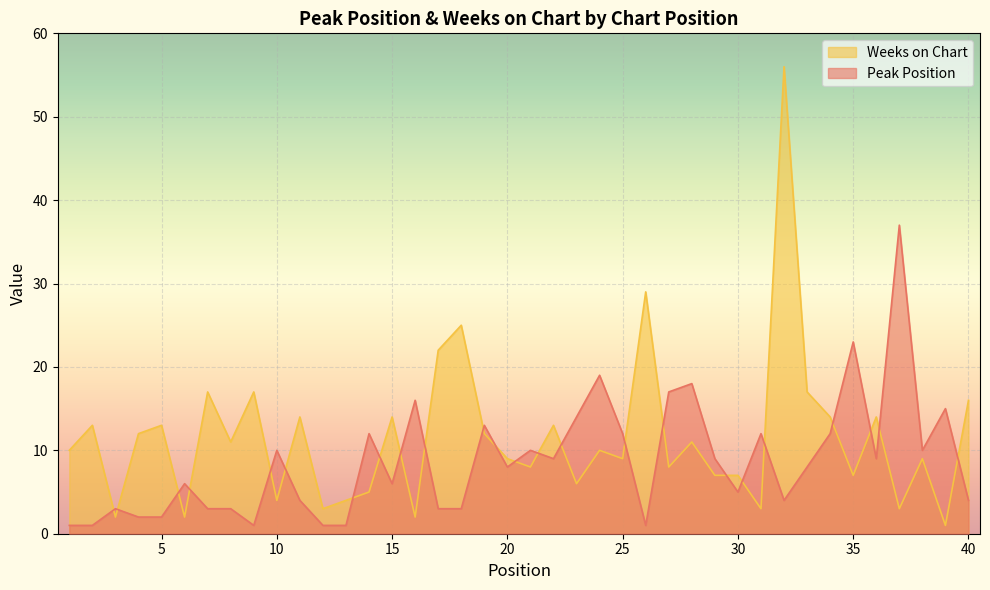

At which category does Peak Position reach its first local valley?

9